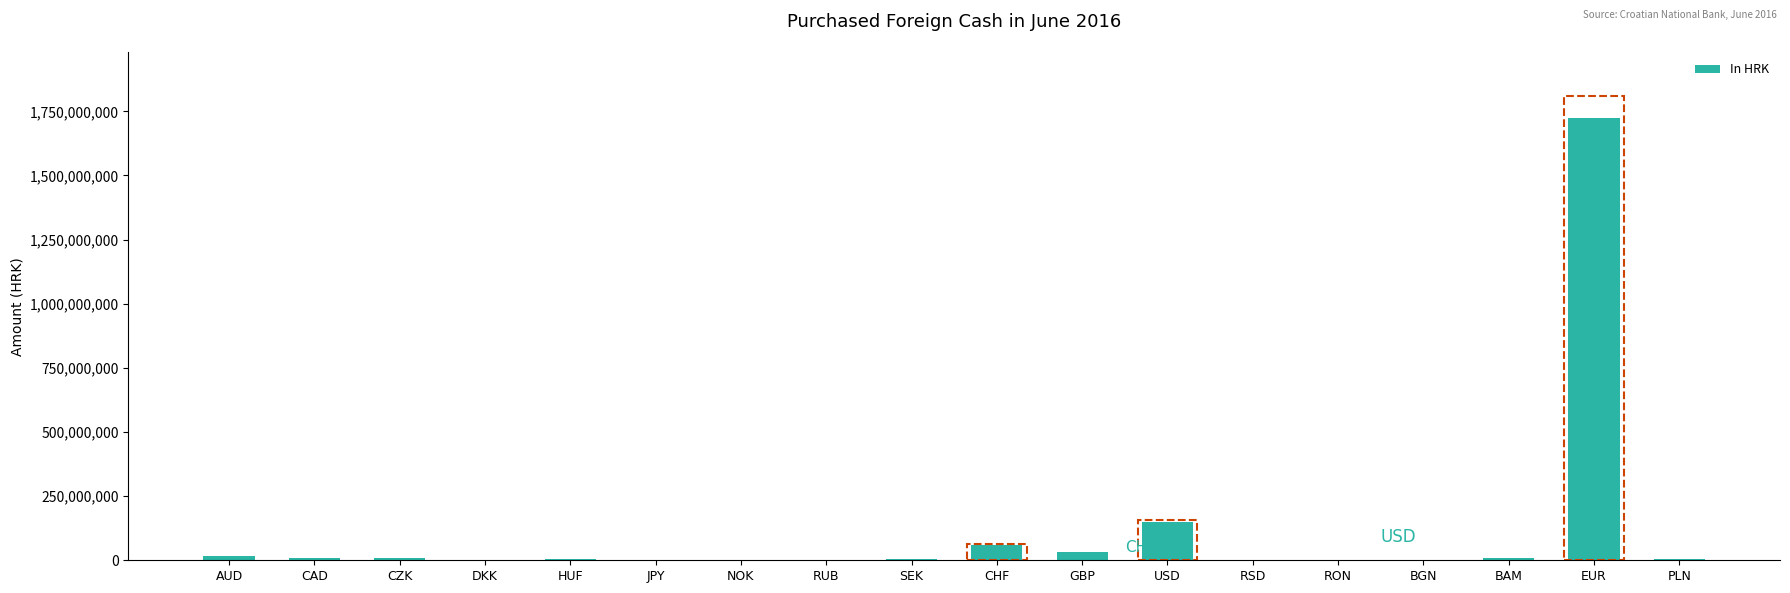

Are the bars horizontal?

No